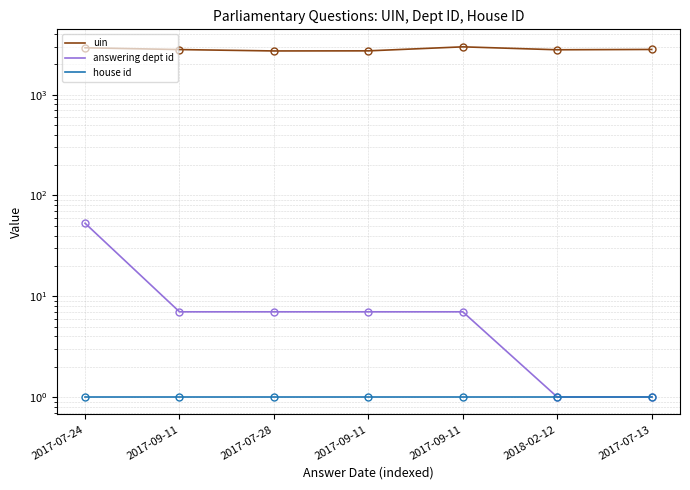

What is the value of the house id point at the 4th from the left?

1